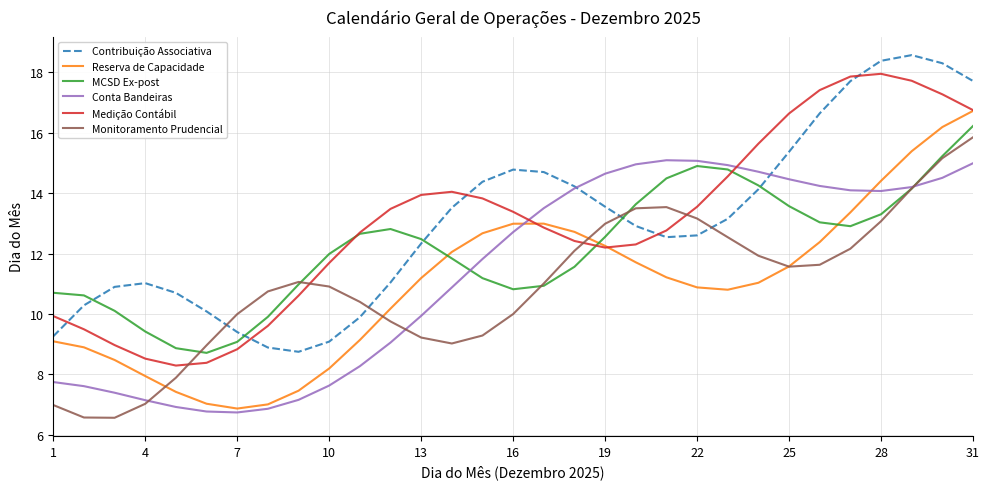

True or false: Contribuição Associativa and Monitoramento Prudencial cross at least once.

True